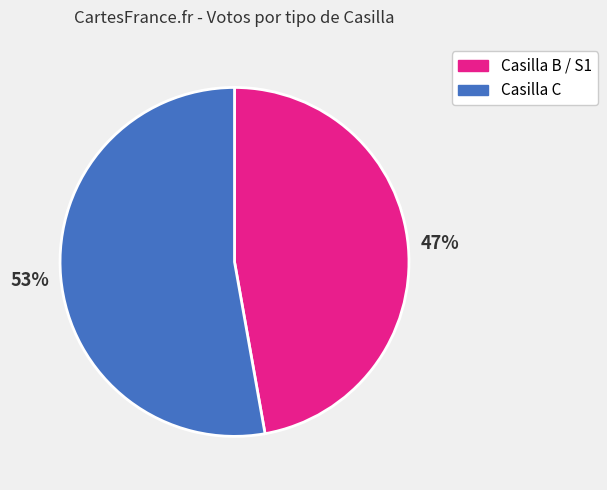

Is there any slice that represents more than half of the pie?

Yes